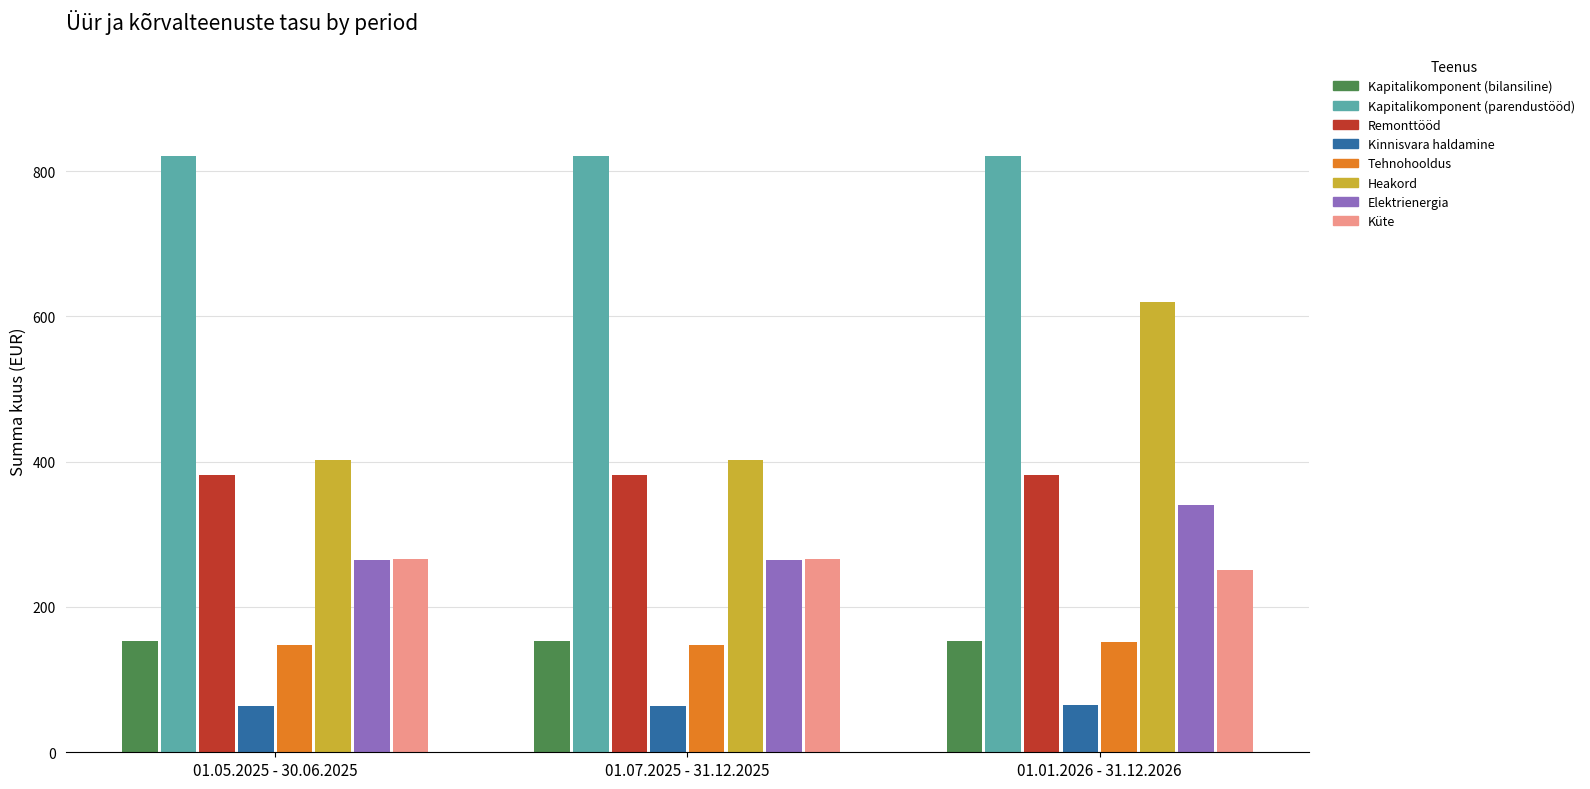

What is the value of the Tehnohooldus bar at the 2nd from the left?

147.0